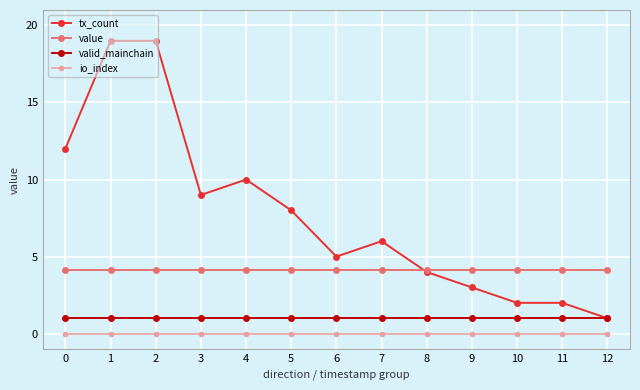

Reading left to right, what are all the values shown in this chart?

tx_count: 0=12.0	1=19.0	2=19.0	3=9.0	4=10.0	5=8.0	6=5.0	7=6.0	8=4.0	9=3.0	10=2.0	11=2.0	12=1.0
value: 0=4.1	1=4.1	2=4.1	3=4.1	4=4.1	5=4.1	6=4.1	7=4.1	8=4.1	9=4.1	10=4.1	11=4.1	12=4.1
valid_mainchain: 0=1.0	1=1.0	2=1.0	3=1.0	4=1.0	5=1.0	6=1.0	7=1.0	8=1.0	9=1.0	10=1.0	11=1.0	12=1.0
io_index: 0=0.0	1=0.0	2=0.0	3=0.0	4=0.0	5=0.0	6=0.0	7=0.0	8=0.0	9=0.0	10=0.0	11=0.0	12=0.0